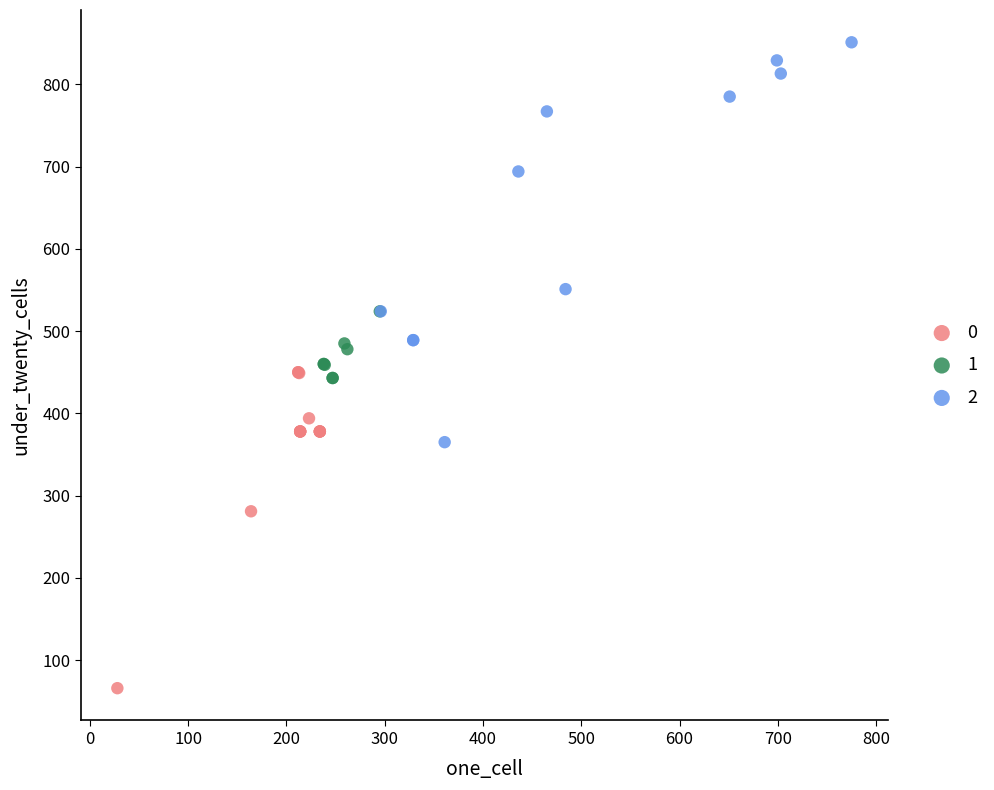

Which series contains the highest Y value?

2